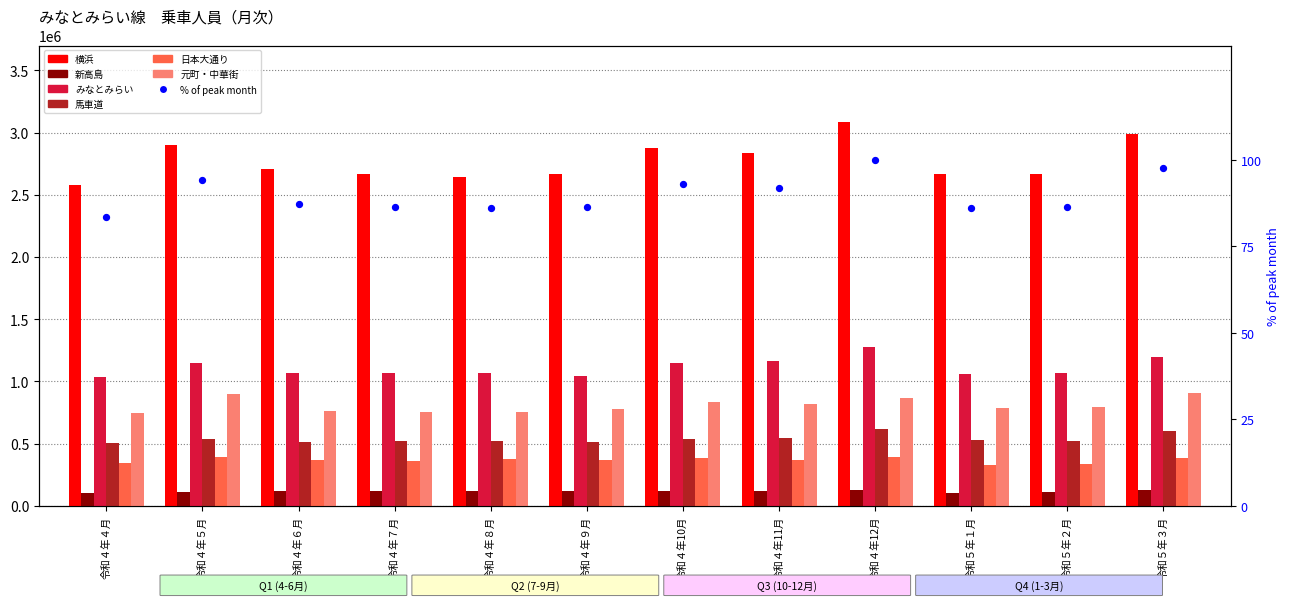

Which series has the largest total across all categories?

横浜